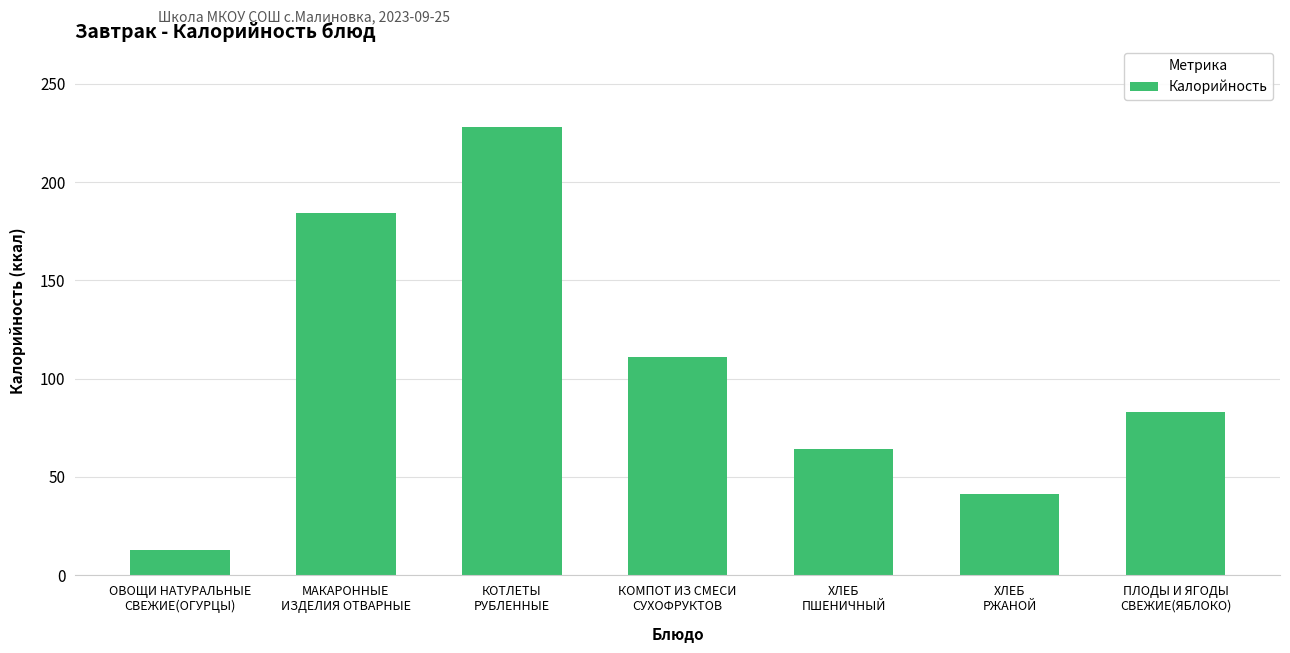

Are the bars grouped side by side (vs. stacked)?

No